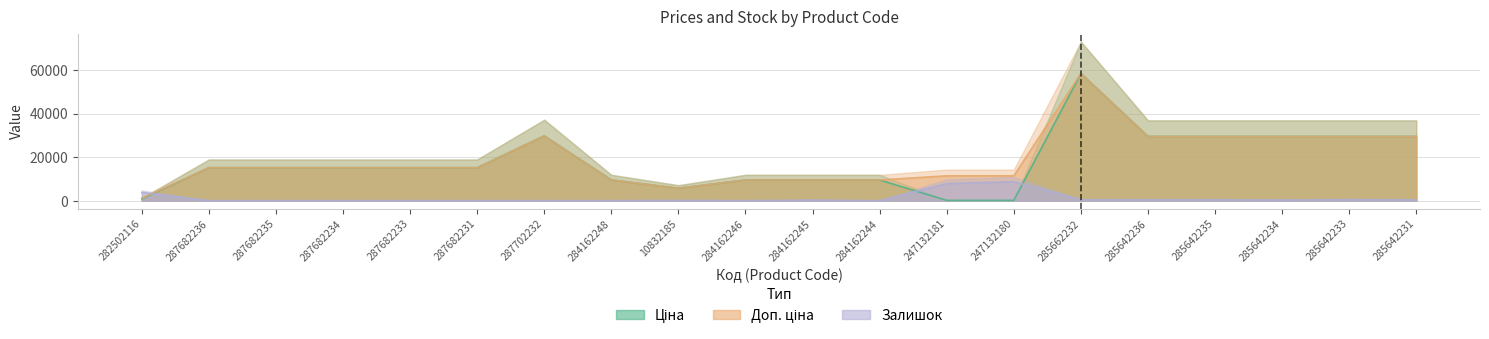

Does the chart display data point markers on the line(s)?

No